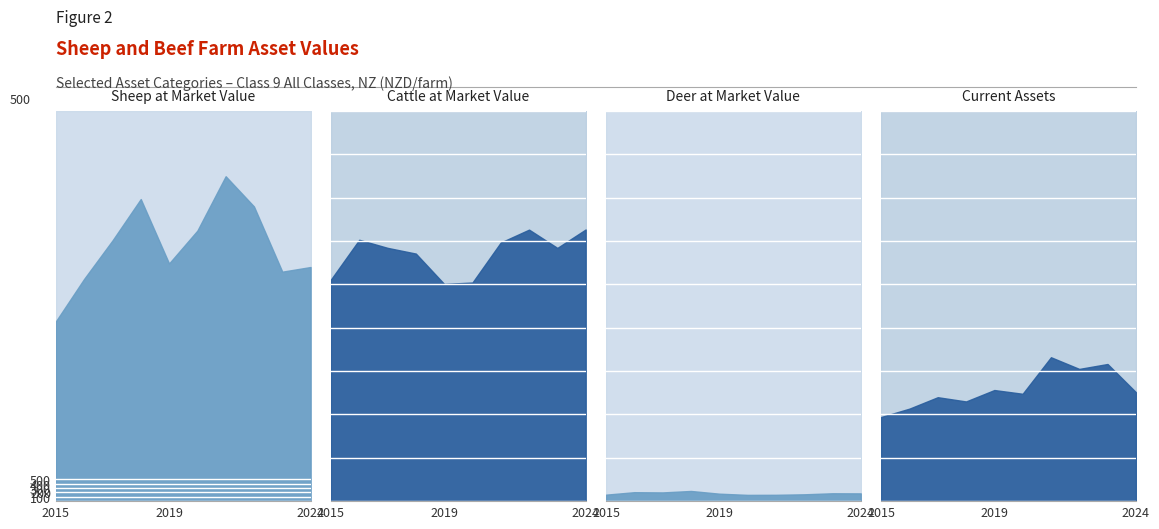

Reading left to right, transcribe all the data shown in this chart.

Sheep at Market Value: 414.8	512.9	601.5	697.1	548.4	624.2	749.8	680.0	529.5	540.3
Cattle at Market Value: 511.4	603.1	584.5	571.3	501.3	504.5	596.9	626.6	584.4	626.9
Deer at Market Value: 15.0	20.7	20.1	23.5	17.2	14.5	14.6	15.8	18.1	17.9
Current Assets: 194.2	213.5	239.8	230.1	256.4	247.8	332.1	305.1	316.5	251.5